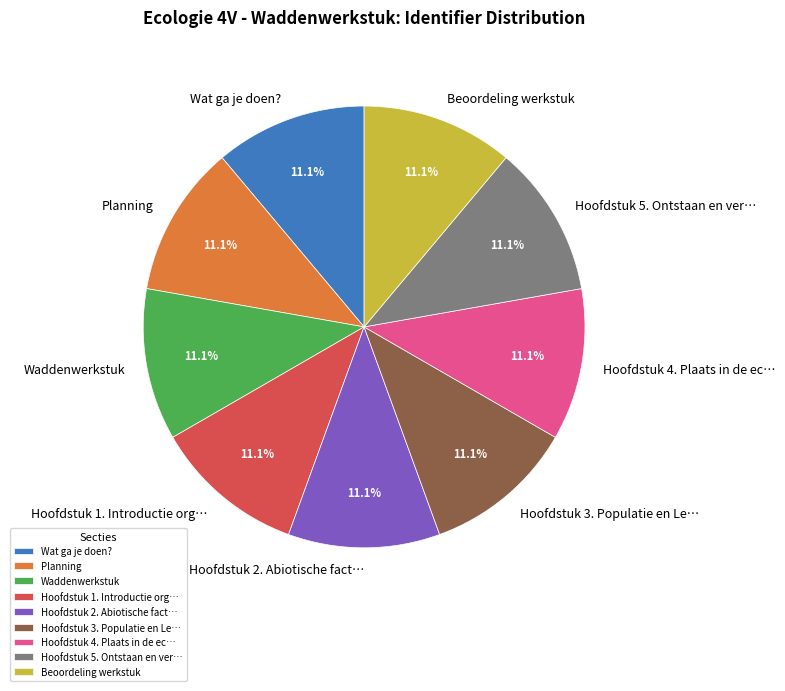

How many slices are in this pie chart?

9